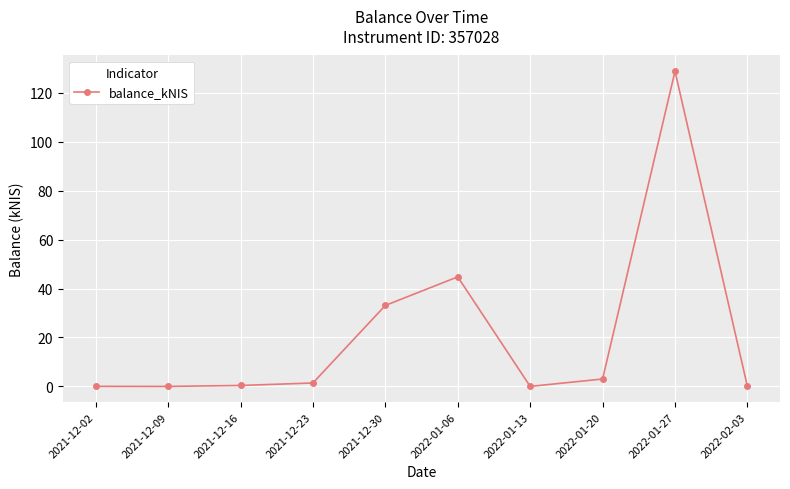

What is the label of the 9th point from the left?

2022-01-27